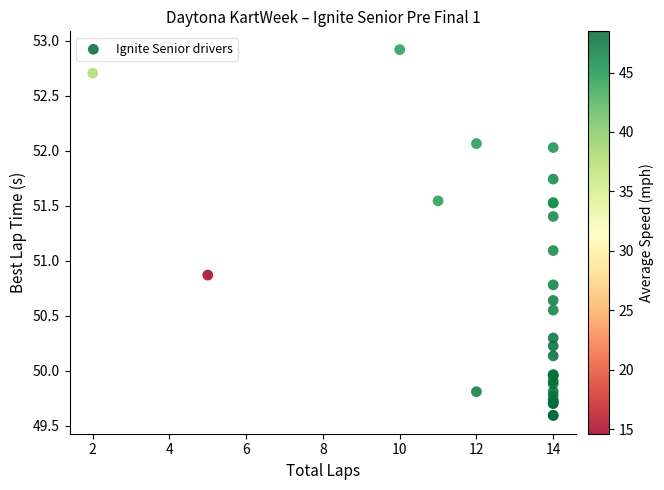

What Y value in the scatter plot is closest to 51?

51.1